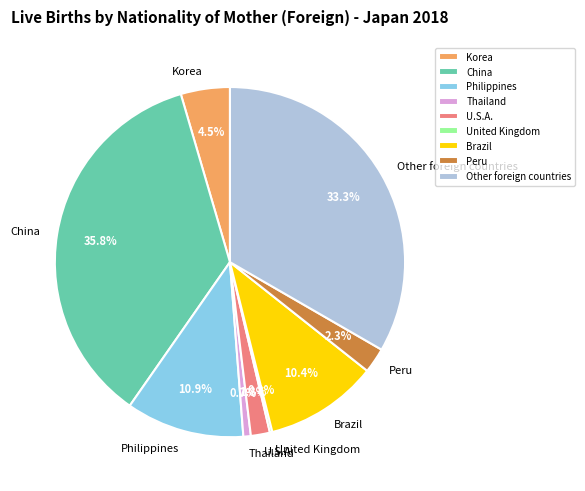

To the nearest percent, what is the average slice percentage?

11%